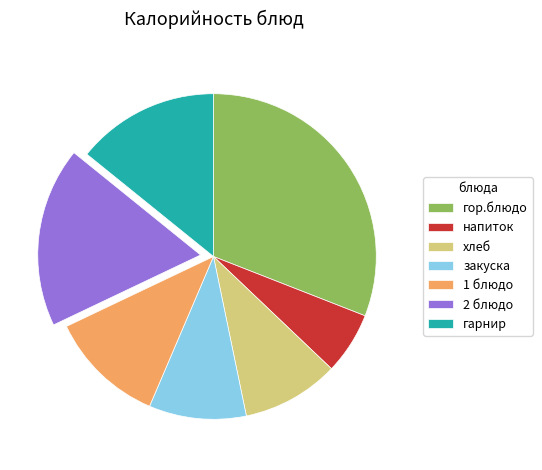

Which has a higher value, закуска or гор.блюдо?

гор.блюдо